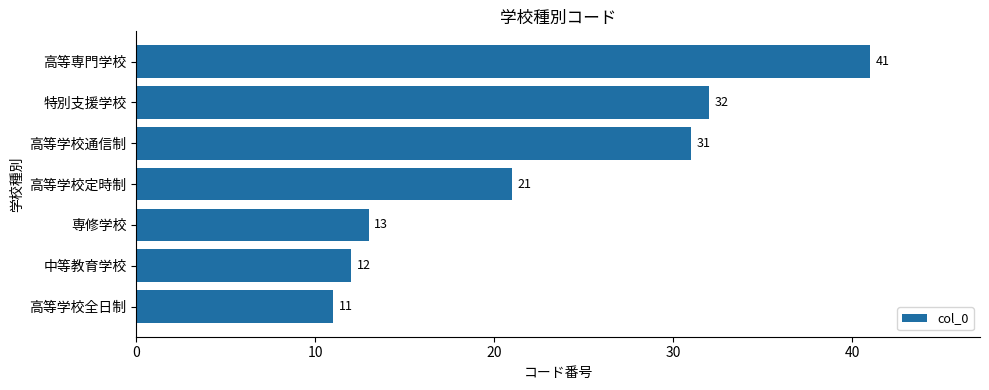

Rank the categories by value from lowest to highest.

高等学校全日制, 中等教育学校, 専修学校, 高等学校定時制, 高等学校通信制, 特別支援学校, 高等専門学校